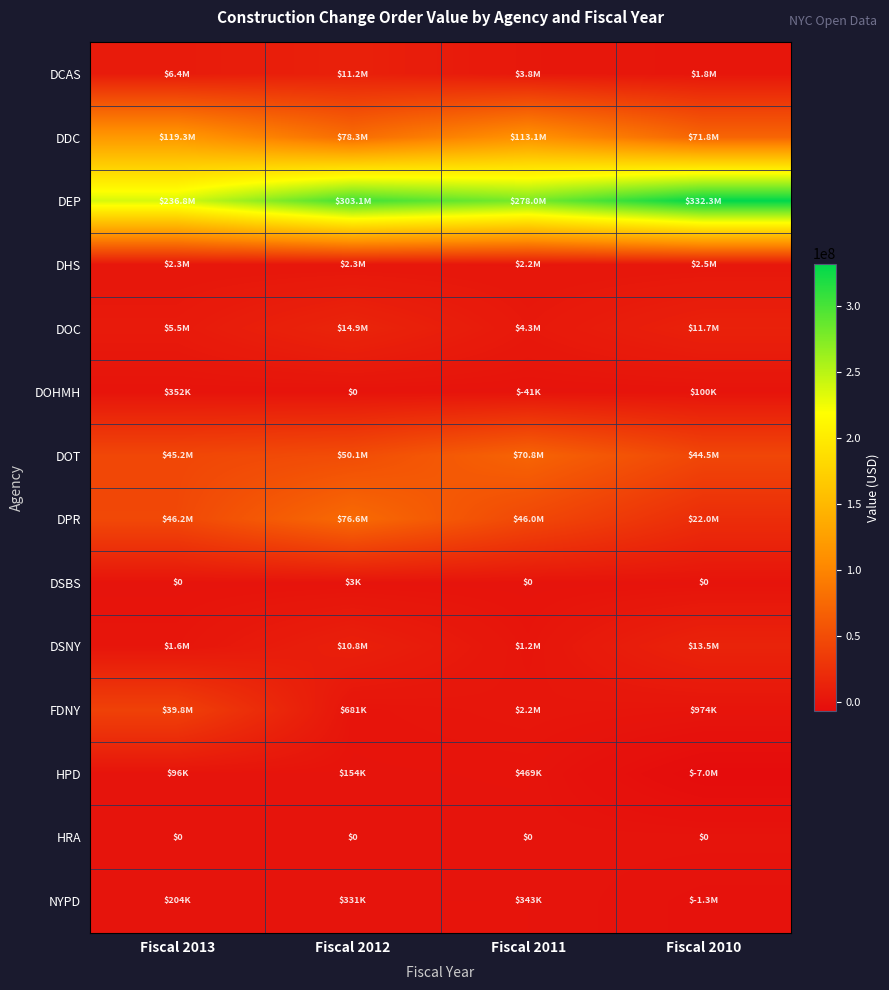

How many values in NYPD are below zero?

1